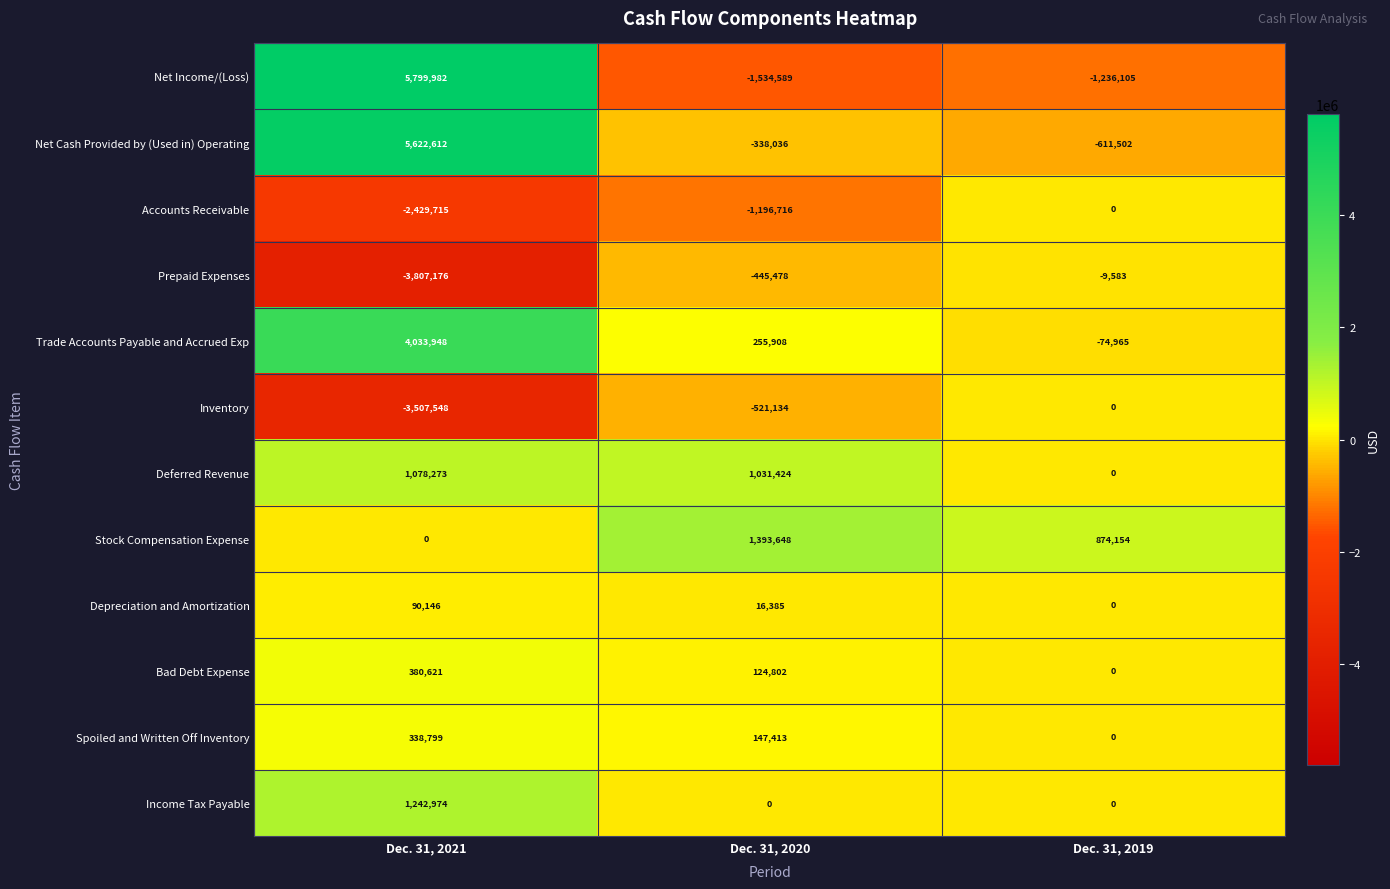

Is it true that Inventory equals -3507548 at Dec. 31, 2021?

True